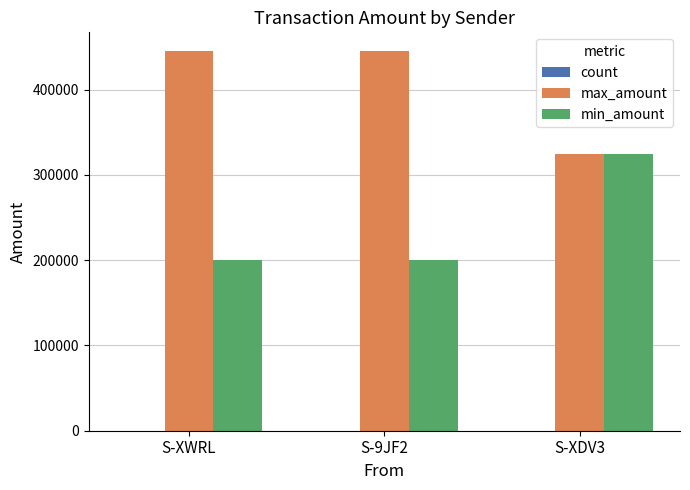

How many data points does each series have?

3